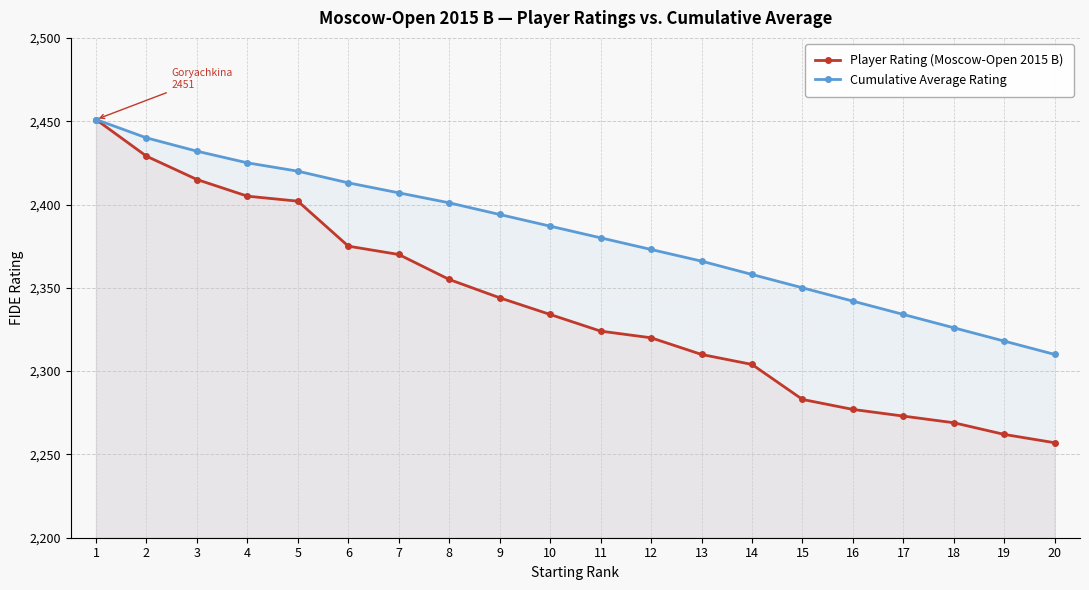

Is the value of Player Rating (Moscow-Open 2015 B) at 16 greater than the value of Cumulative Average Rating at 16?

No